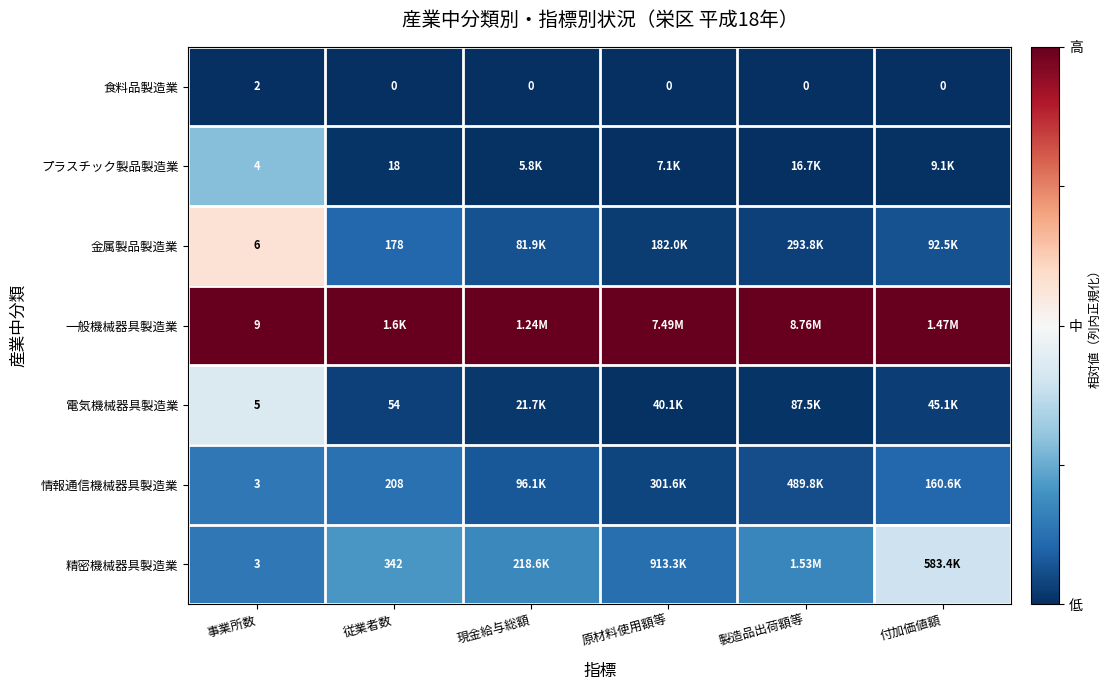

What is the maximum value shown in the chart?

1.0